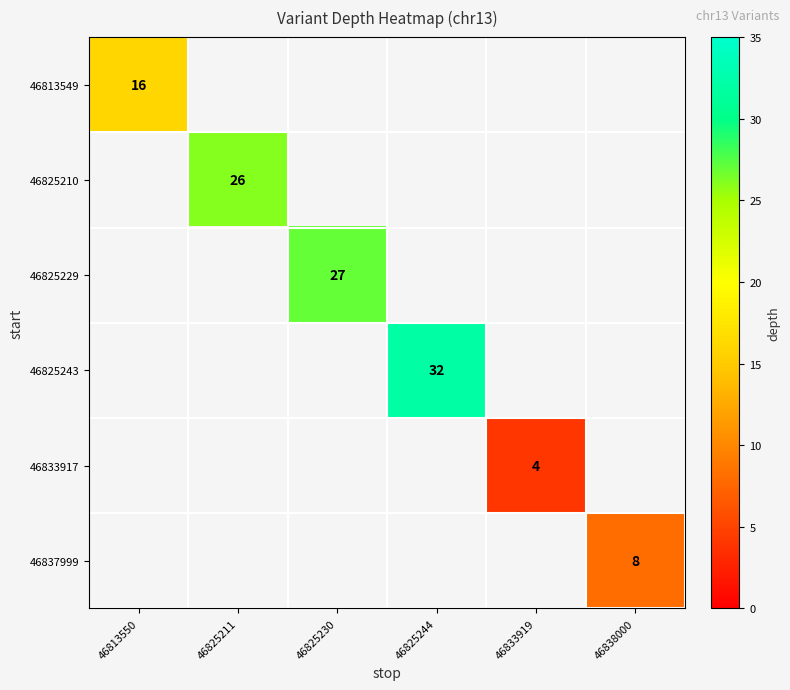

True or false: 46837999 has a value of 11 at 46838000.

False